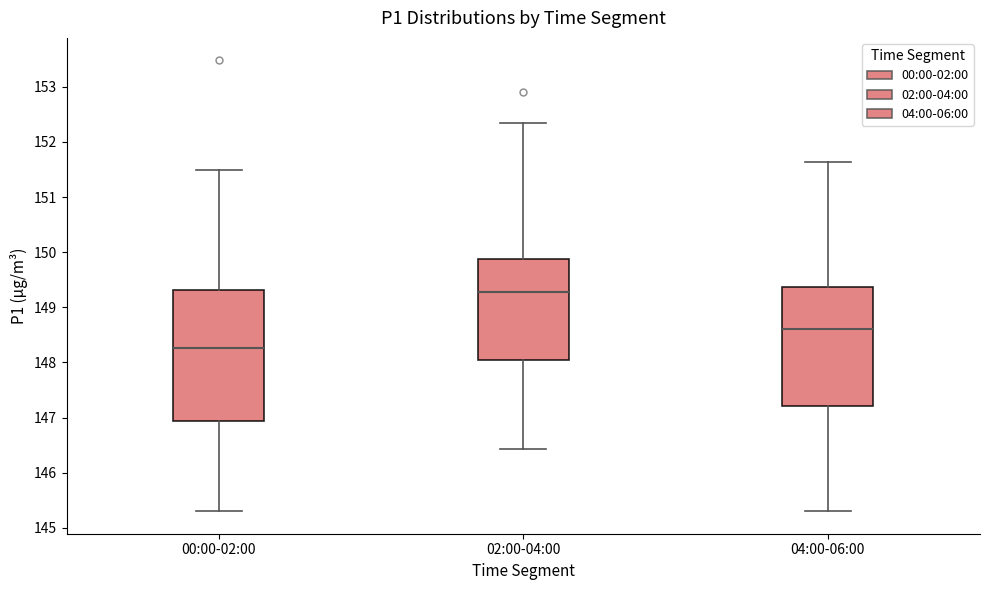

Reading left to right, read every box against the y-axis: the position of its median line, the range the box covers, and the ends of its whiskers. The values are not printed on the chart, so give them approximately, as read against the axis.

00:00-02:00: median 148.3, box 146.9 to 149.3, whiskers 145.3 to 151.5
02:00-04:00: median 149.3, box 148.0 to 149.9, whiskers 146.4 to 152.4
04:00-06:00: median 148.6, box 147.2 to 149.4, whiskers 145.3 to 151.6